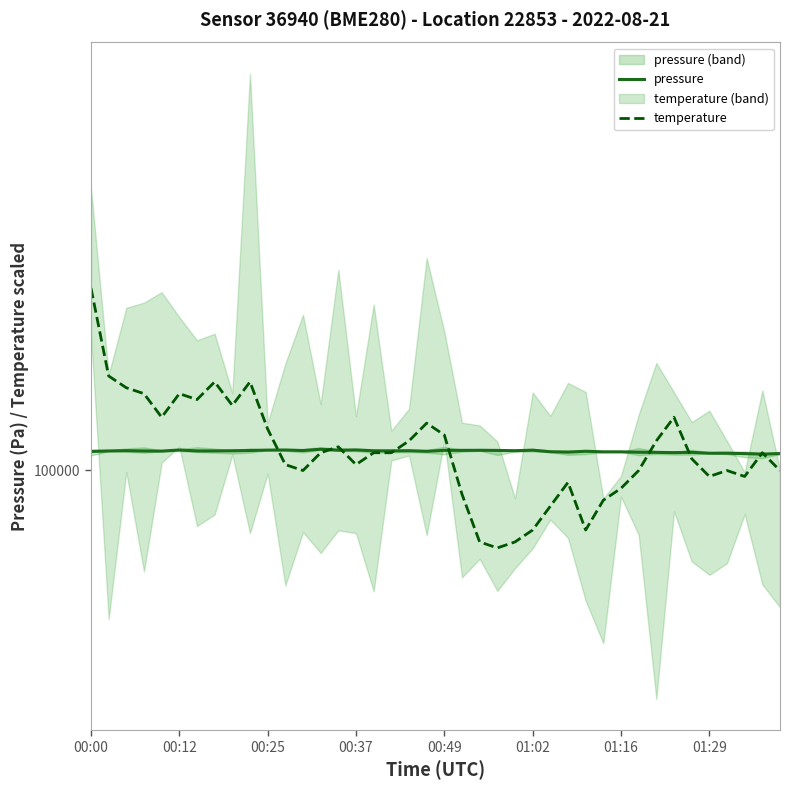

Is the value of pressure at 17 greater than the value of temperature at 28?

Yes